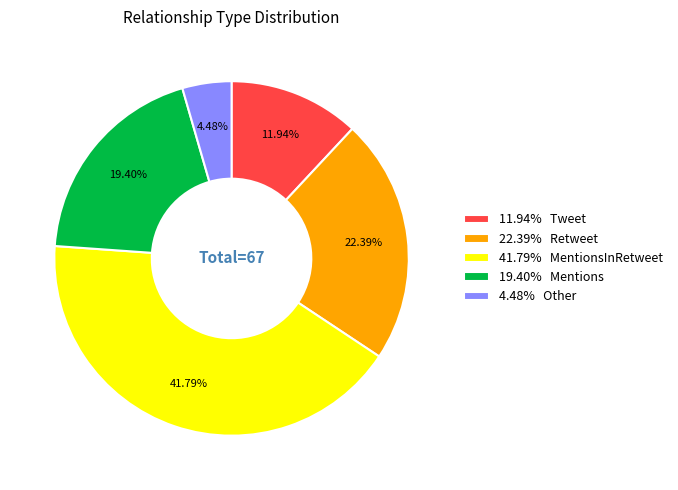

Does 11.94% Tweet represent more than half of the total?

No